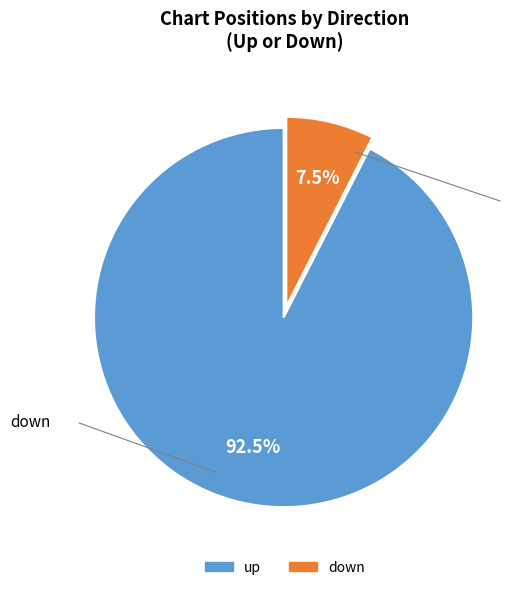

Count the number of slices in the pie.

2